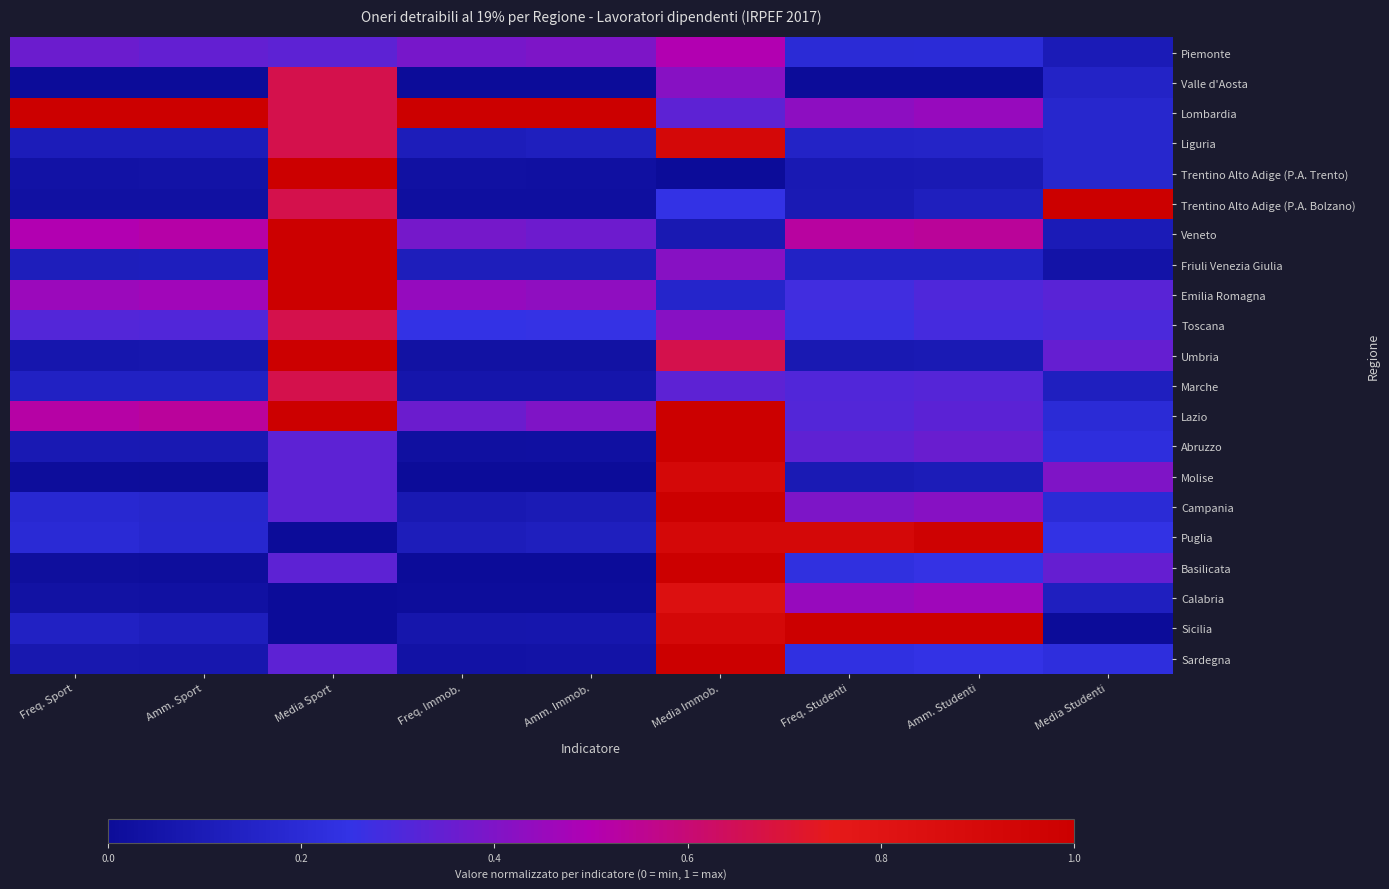

How many series are shown in this chart?

21